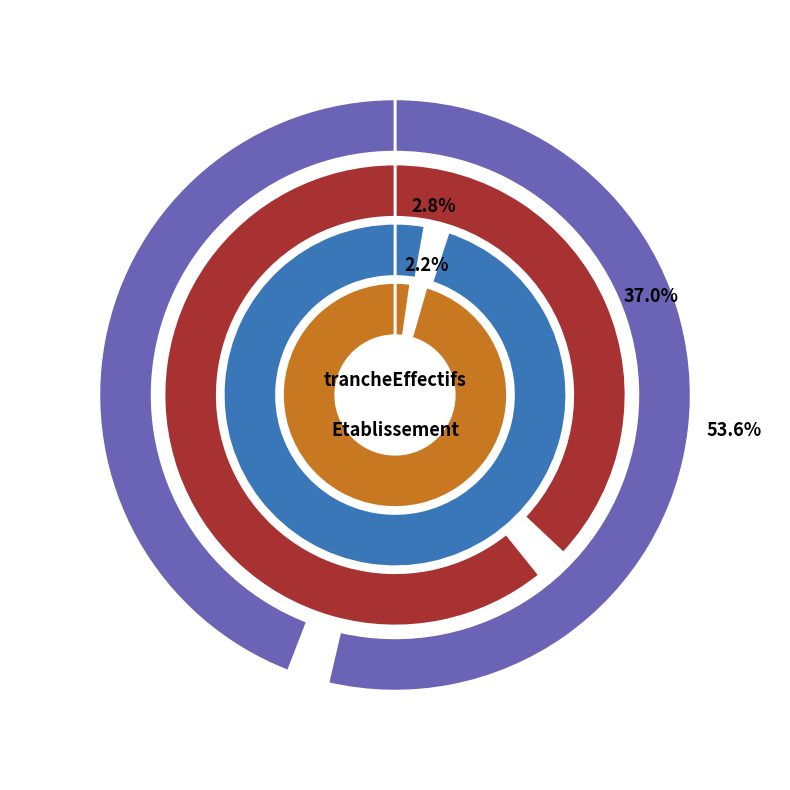

Do 11 and  together represent more than half of the pie?

No